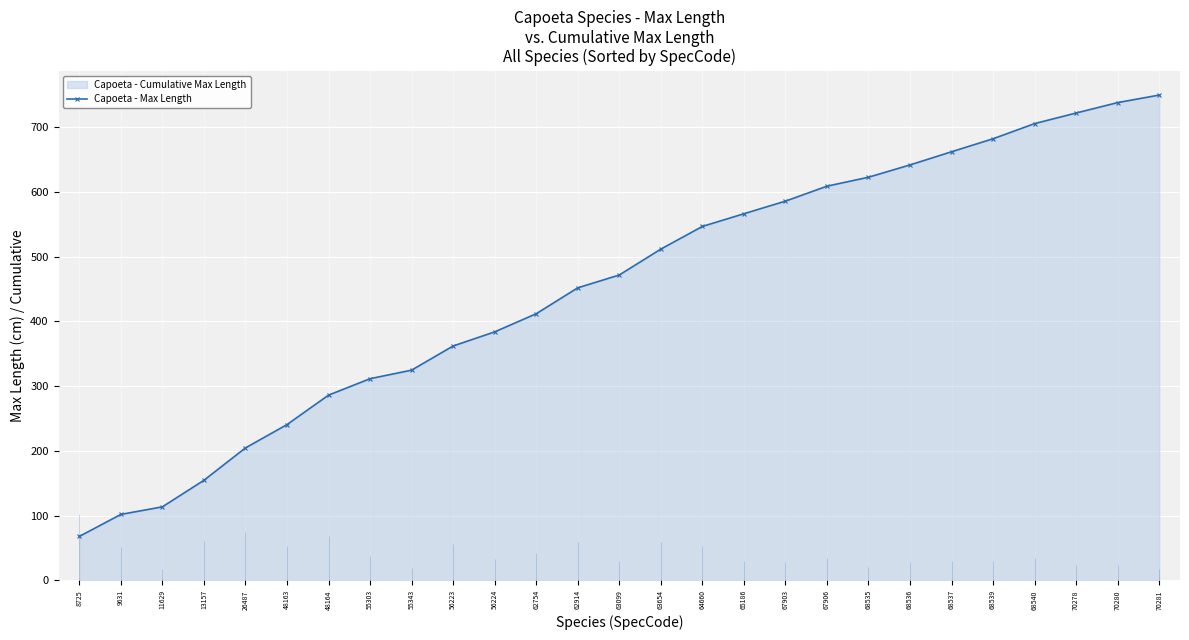

What is the change in value from 48163 to 56224?

+143.2